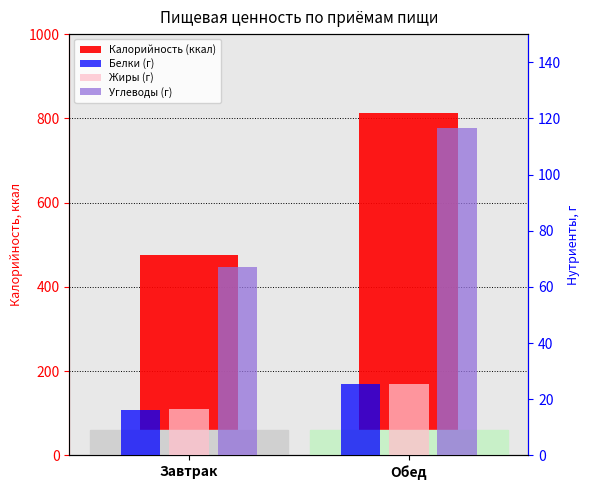

List the labels in order of Жиры (г) value, largest first.

Обед, Завтрак